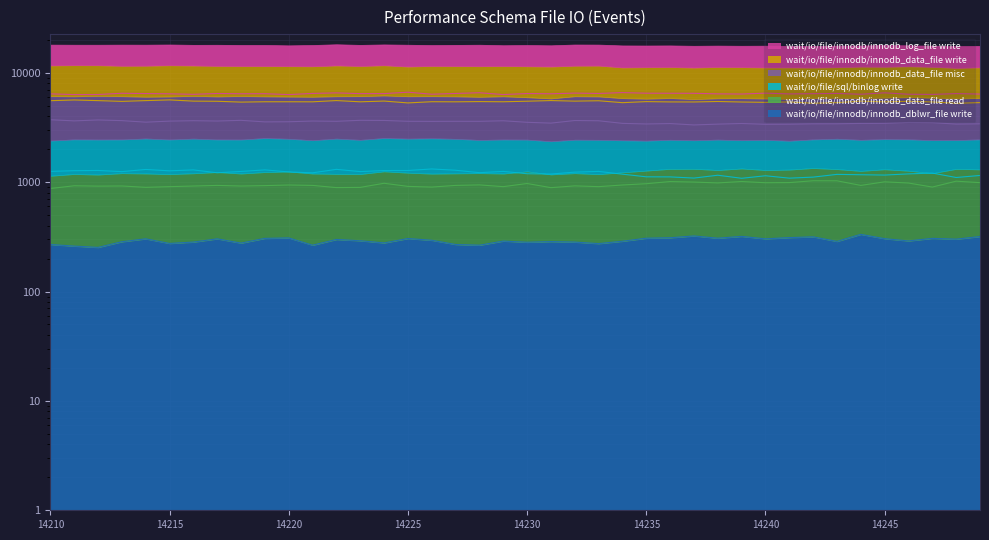

At which label does peak_val reach its minimum?

14220